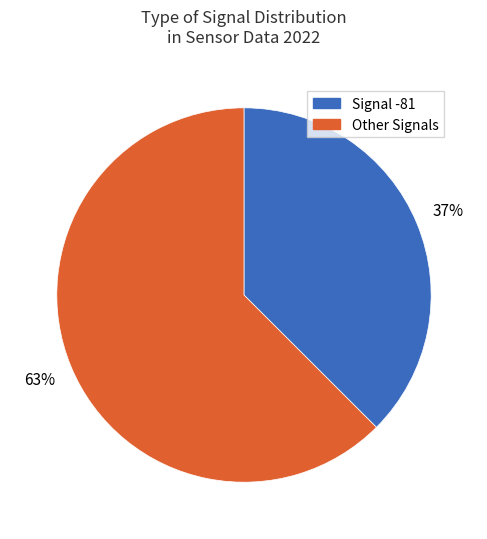

To the nearest percent, what is the average slice percentage?

50%